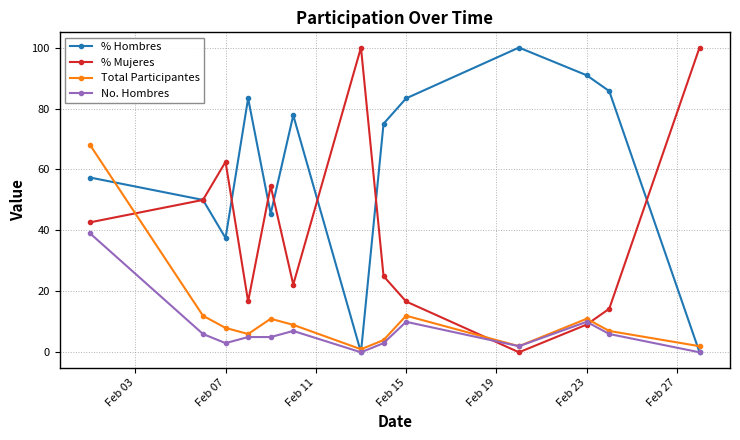

What is the value of the No. Hombres point at the 6th from the left?

7.0